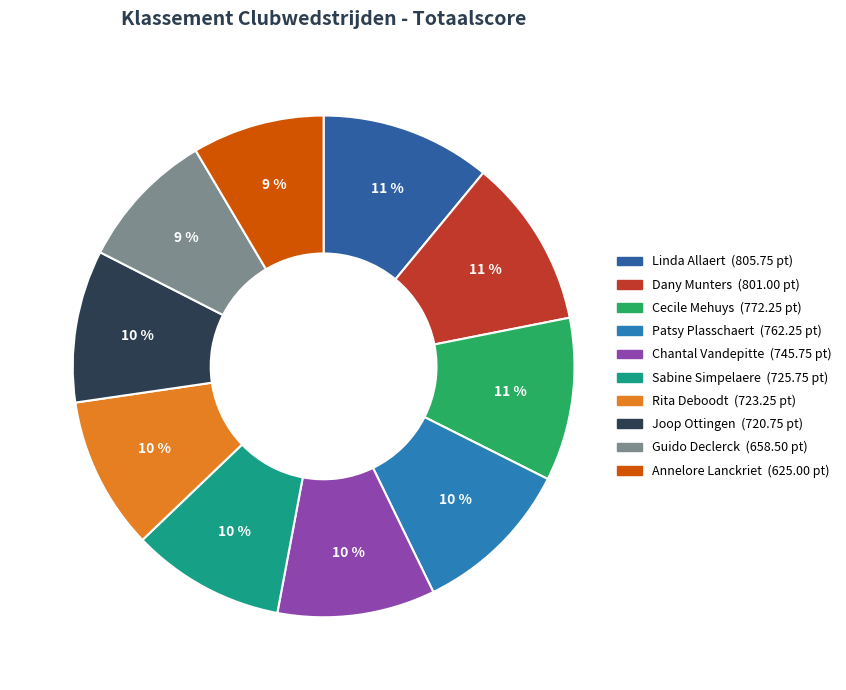

How many segments does this pie chart have?

10